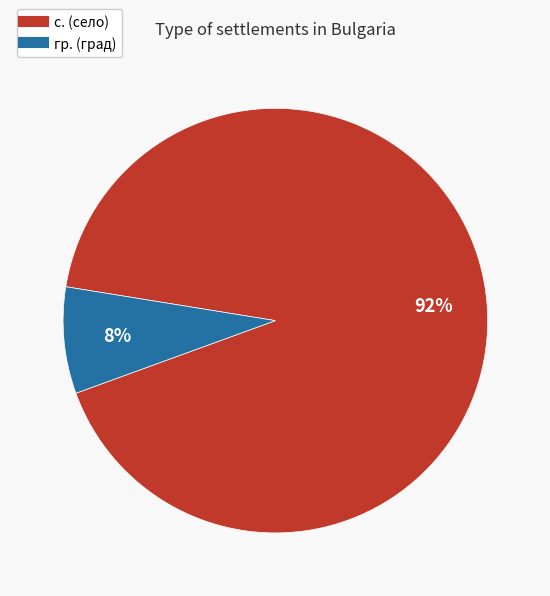

Is there a majority slice in this chart?

Yes